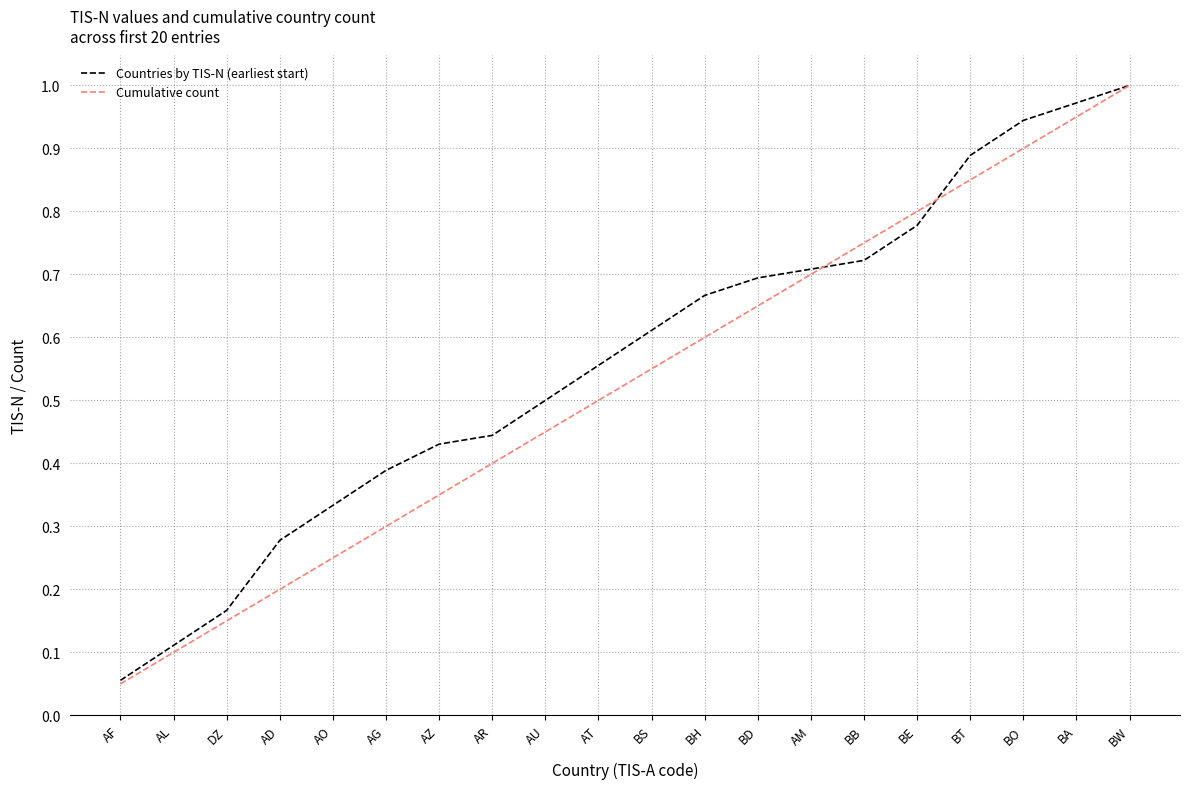

Rank the series at BO from highest to lowest value.

Countries by TIS-N (earliest start), Cumulative count